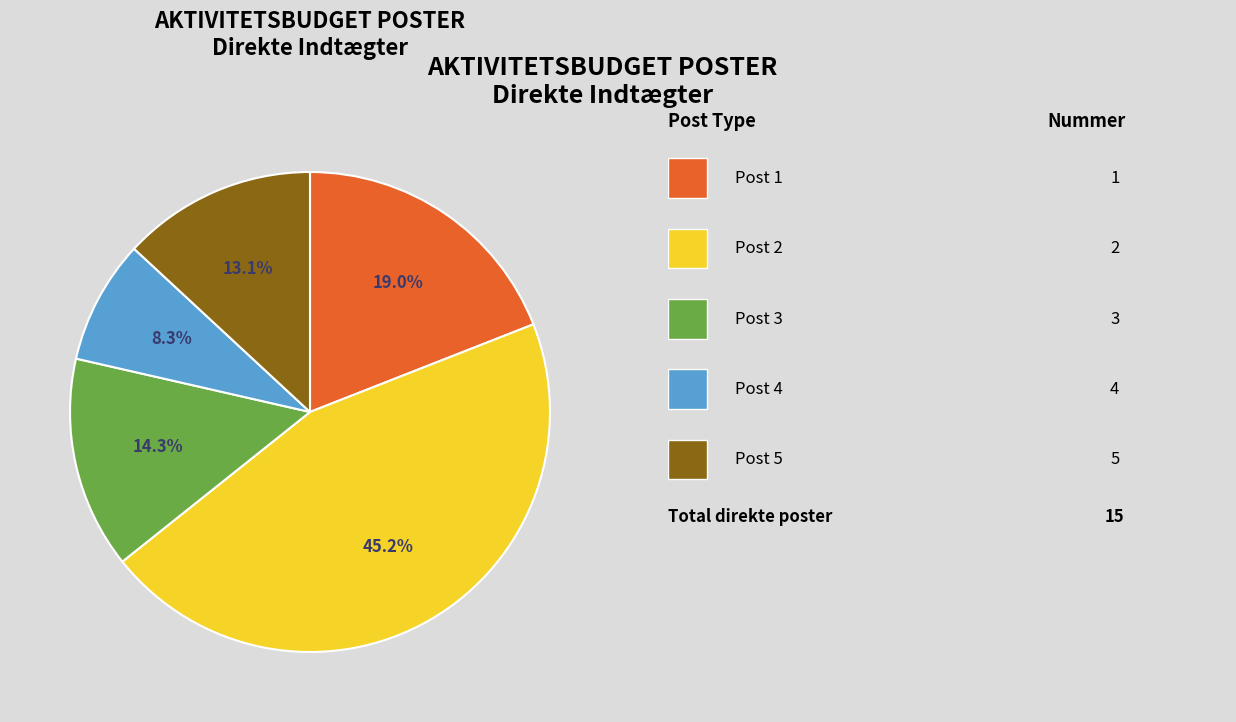

Does any single category account for the majority?

No